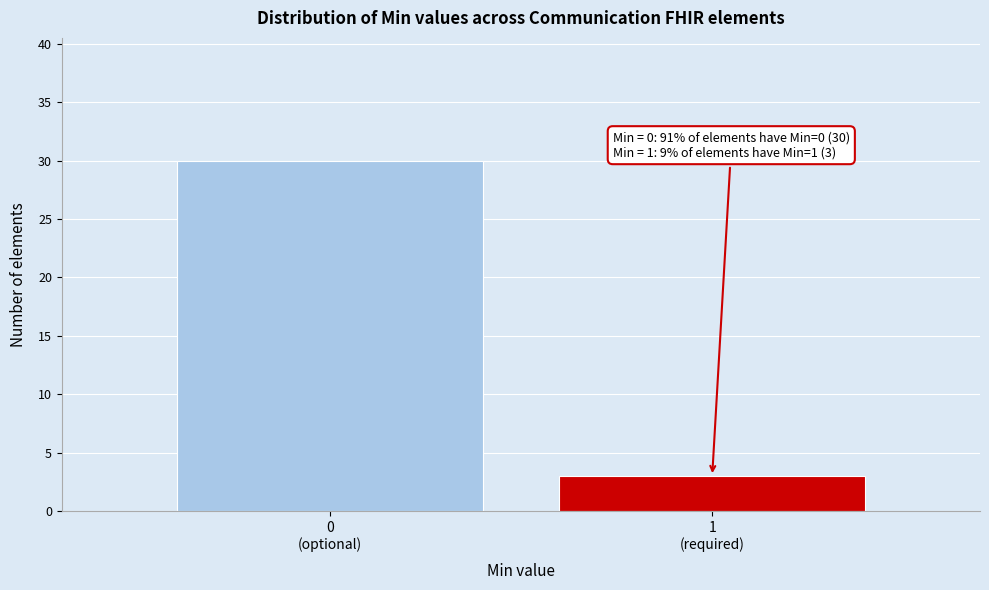

Reading left to right, list all the values displayed in this chart.

30	3